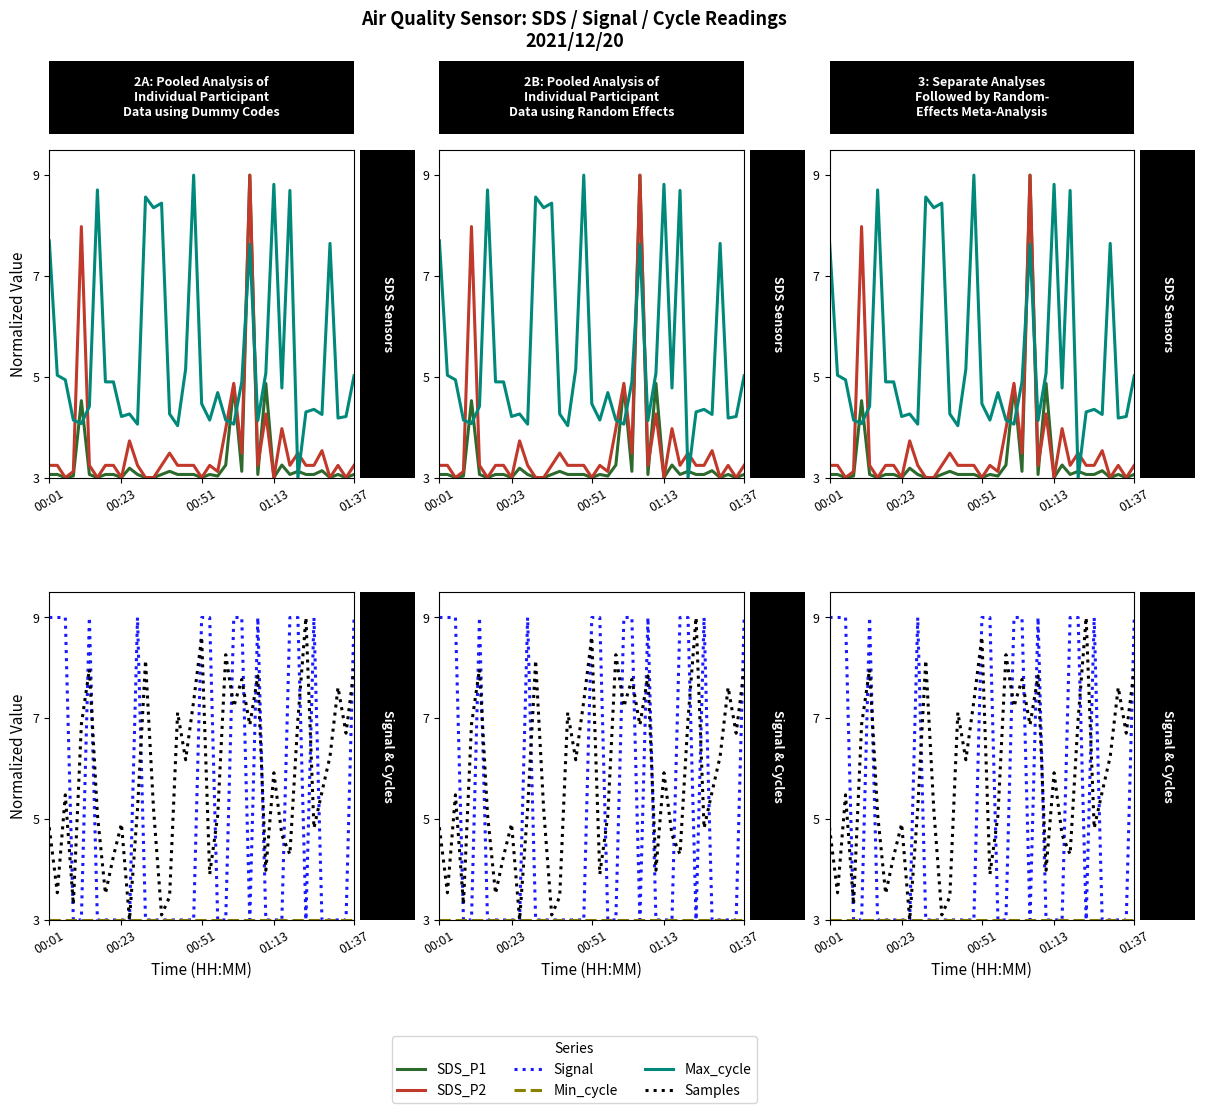

What is the spread (max minus min) of values at 32?

6.0